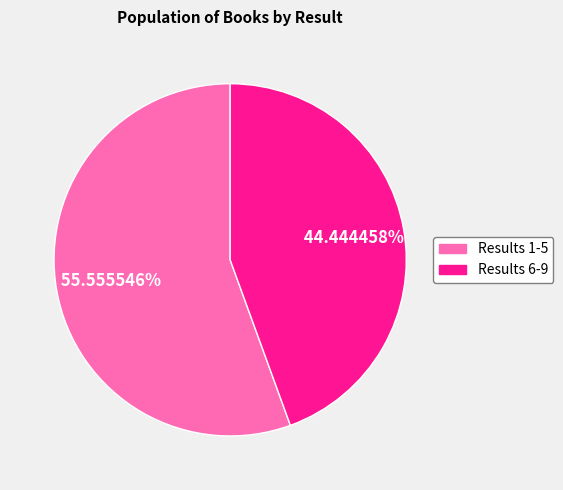

Does any single category account for the majority?

Yes